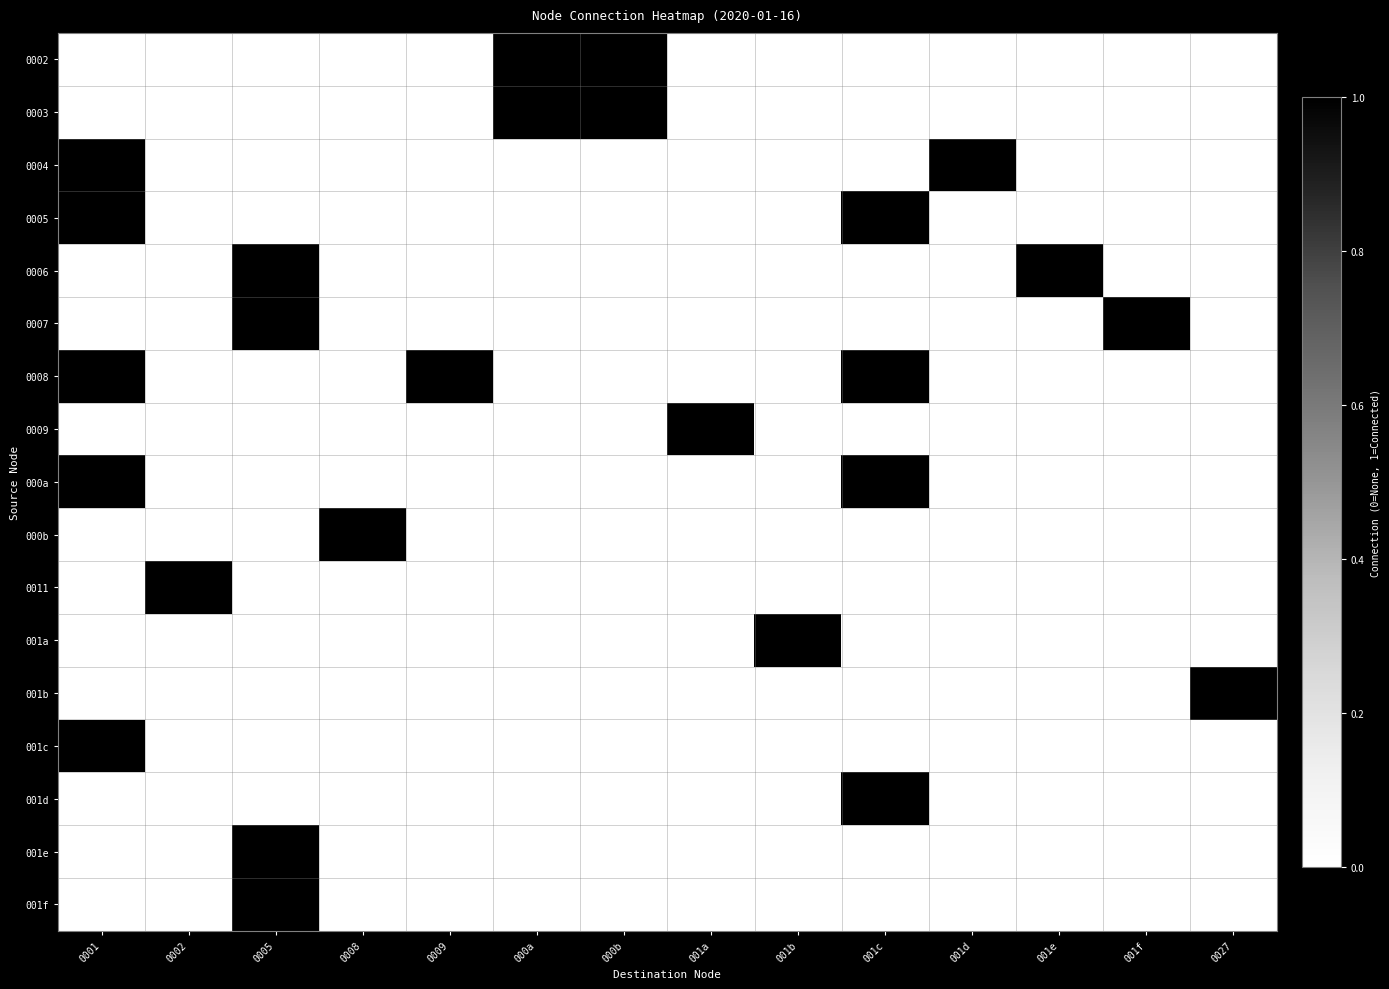

Rank the series by their maximum value, from lowest to highest.

0002, 0003, 0004, 0005, 0006, 0007, 0008, 0009, 000a, 000b, 0011, 001a, 001b, 001c, 001d, 001e, 001f